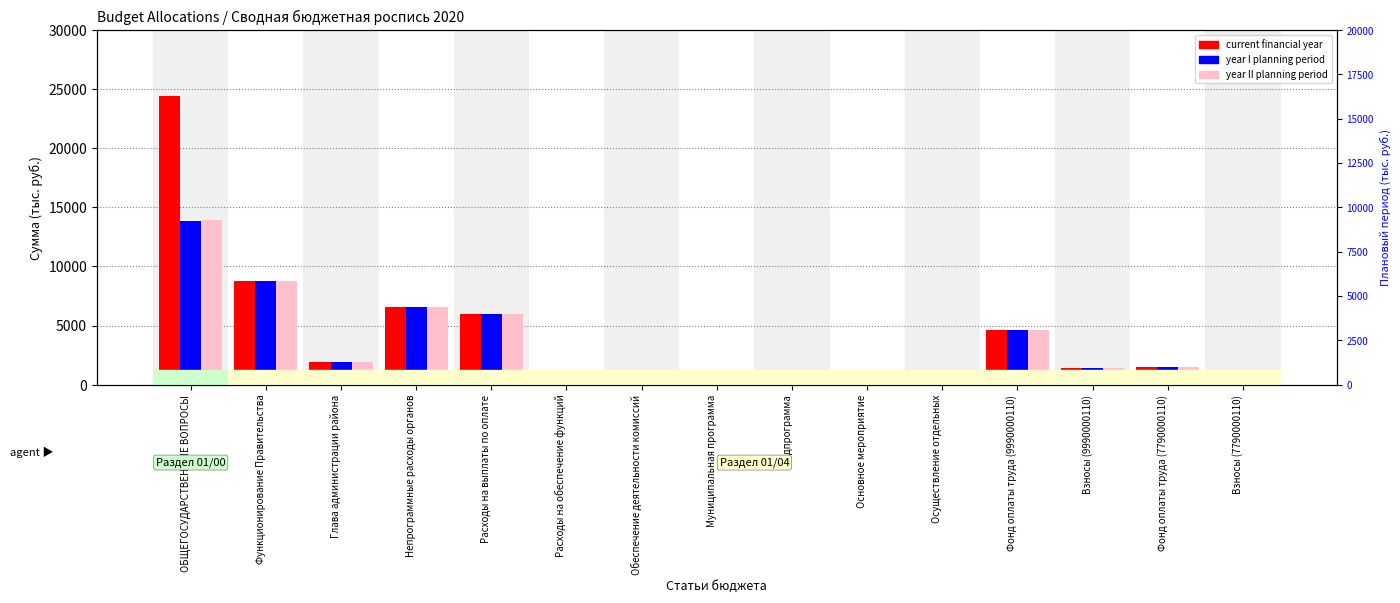

Which series has the largest range (max minus min)?

current financial year